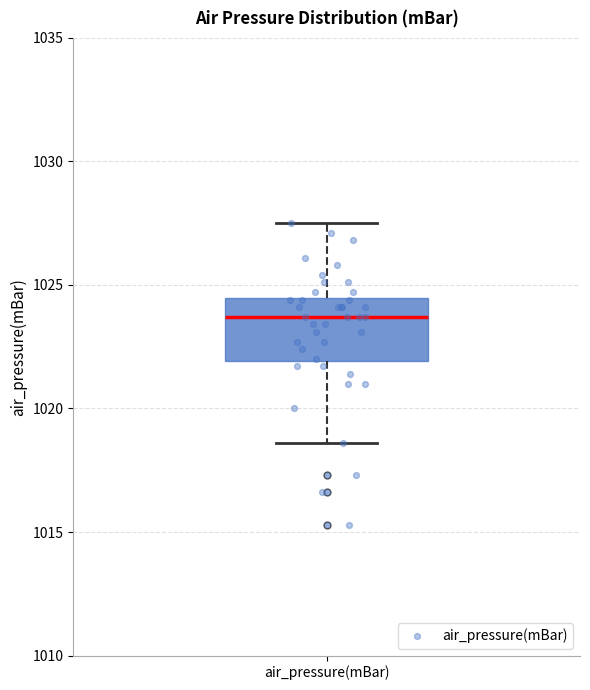

Transcribe this box plot: give where the median line is, the range the box spans, and where the two whiskers end, as read against the y-axis. The values are not printed on the chart, so give them approximately, as read against the axis.

median 1023.5, box 1022.0 to 1024.5, whiskers 1018.5 to 1027.5